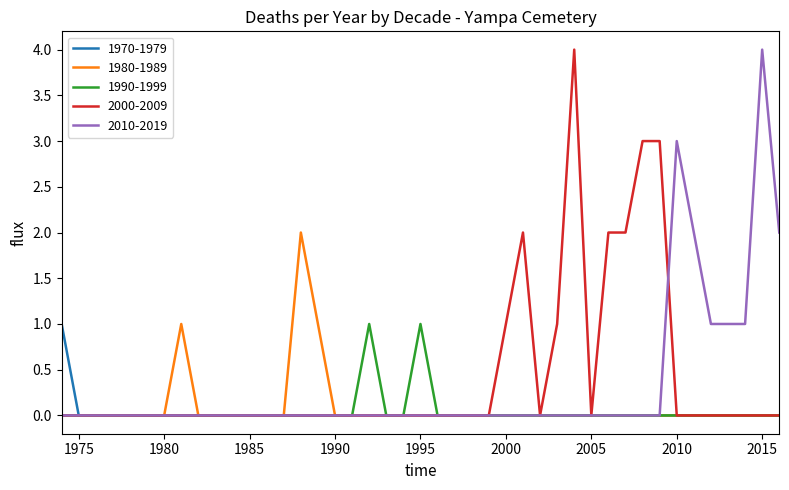

How many distinct data groups are displayed?

5